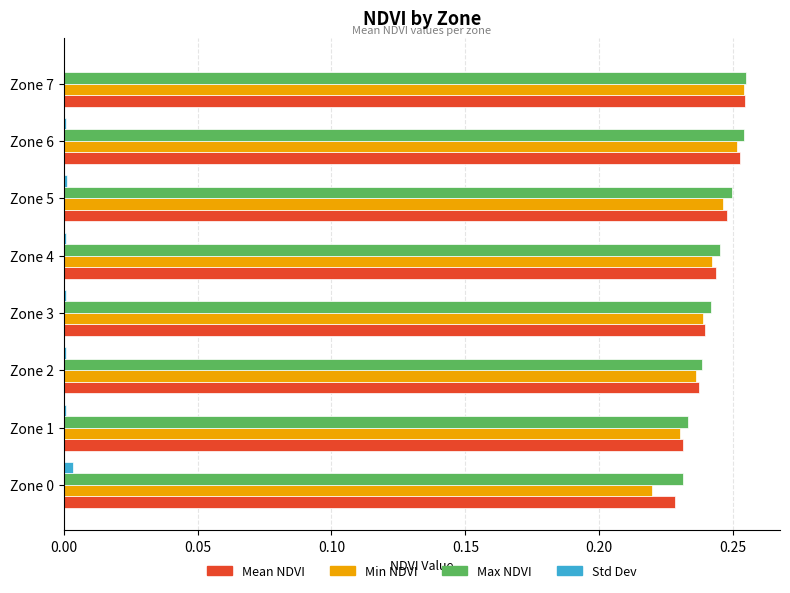

The Max NDVI series shows 0.4 at Zone 2. True or false?

False